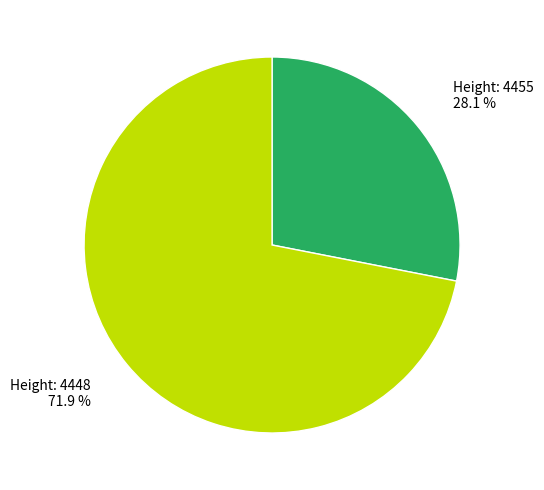

Is there a majority slice in this chart?

Yes